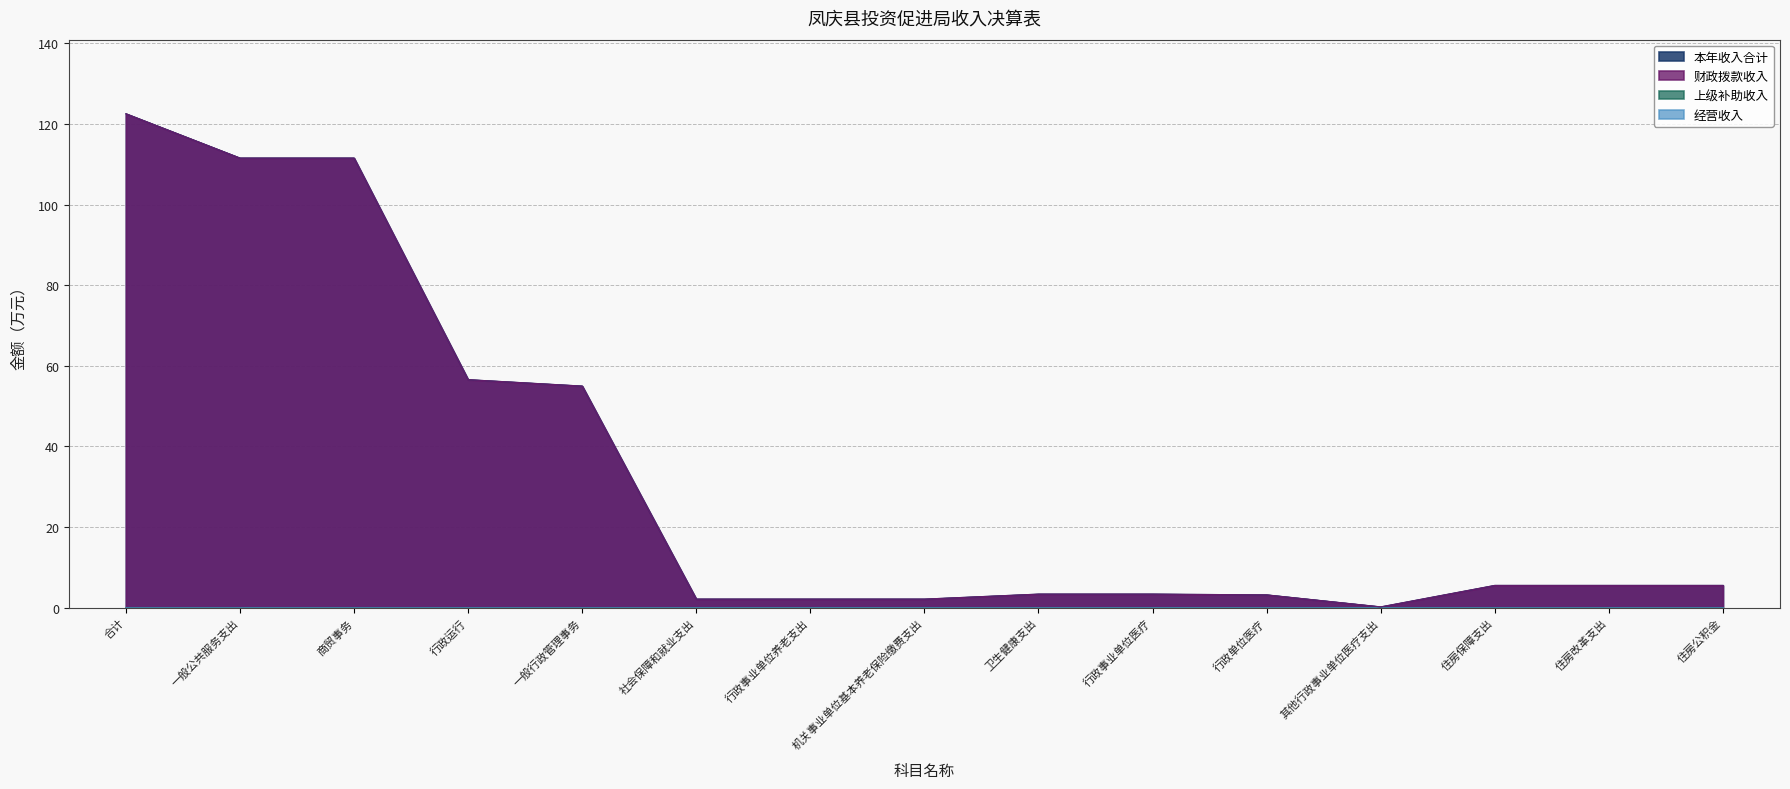

Does the chart have visible grid lines?

Yes